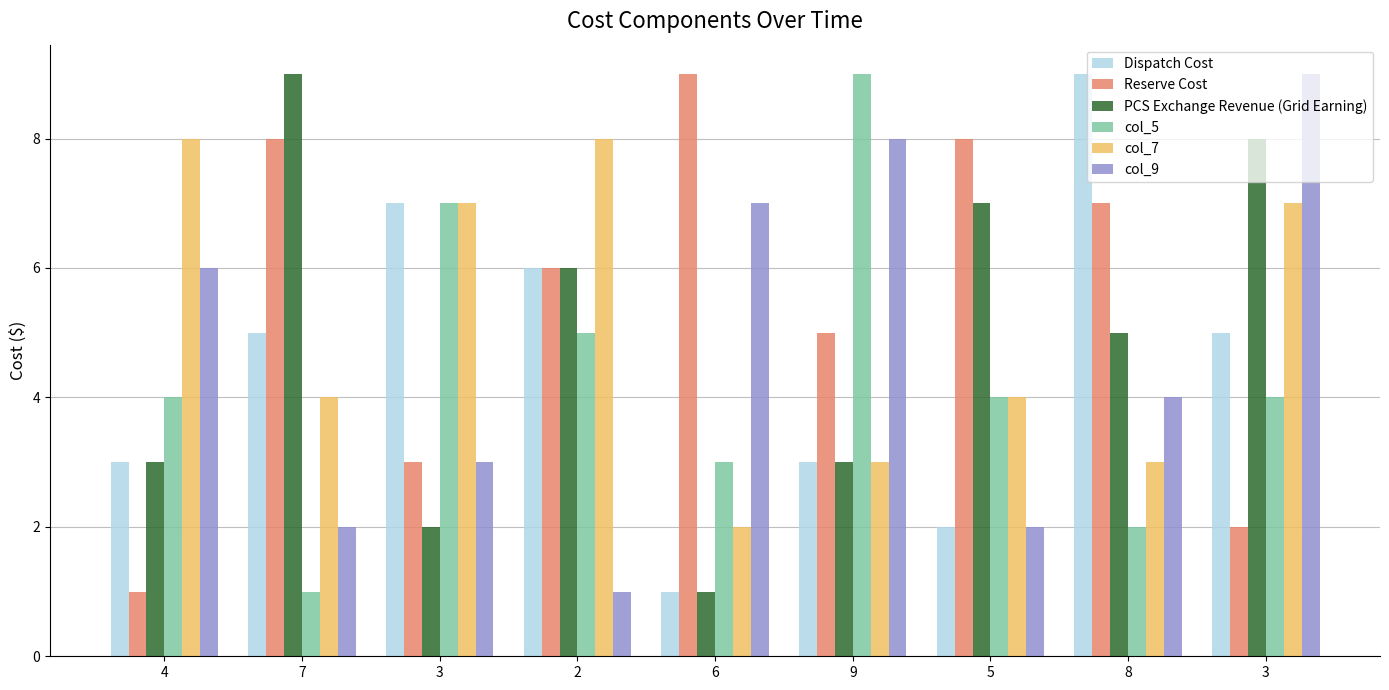

Count the Reserve Cost values in the range 3 to 8.

6